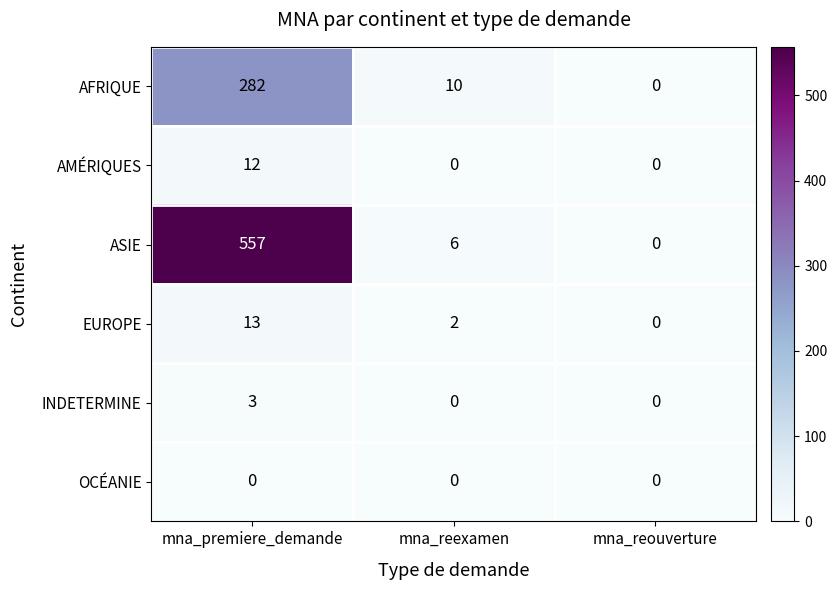

Which series has the largest range (max minus min)?

ASIE